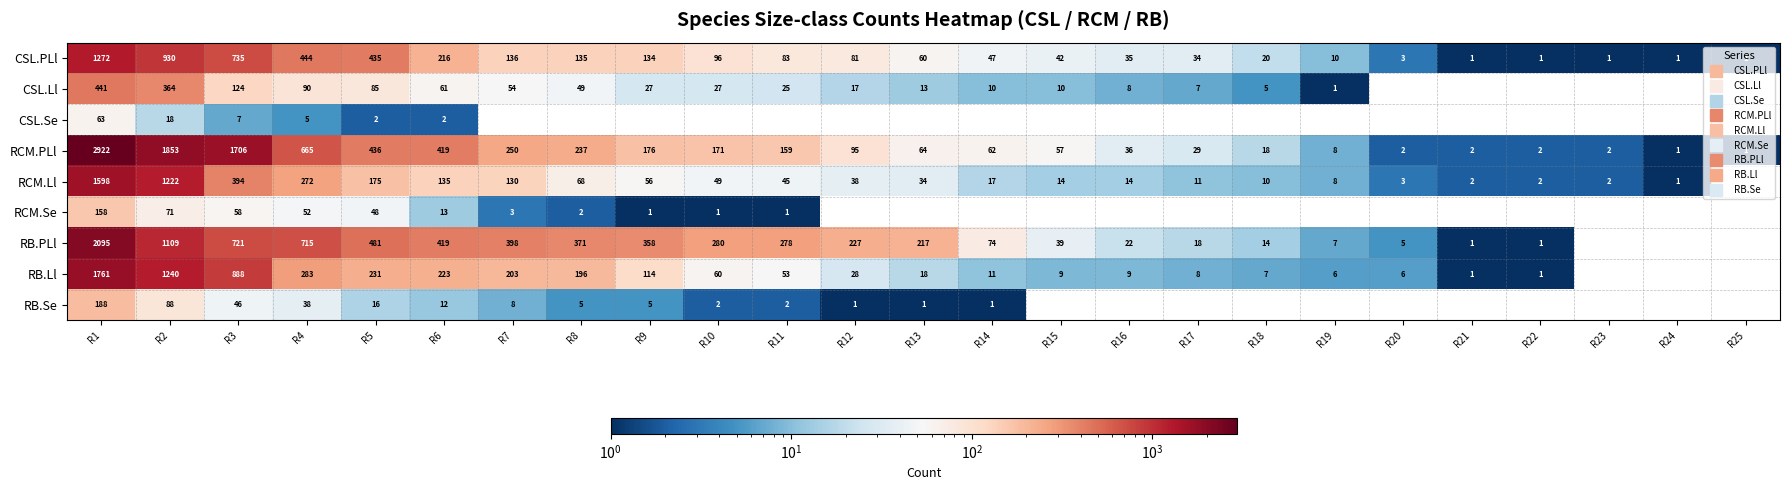

Is the value of CSL.Se at R8 greater than the value of RCM.Ll at R21?

No